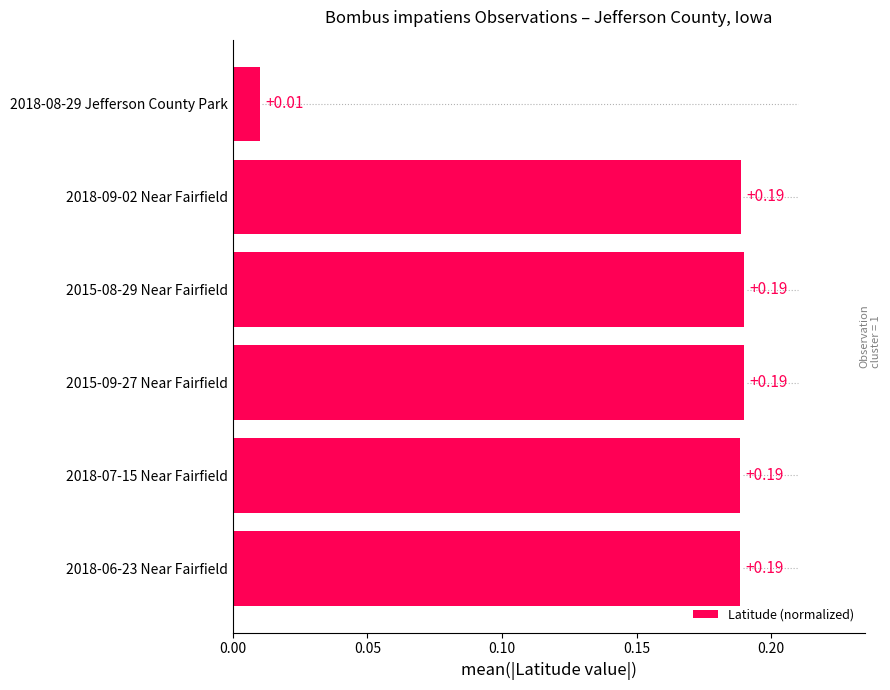

What is the sum of the values at 2015-08-29 Near Fairfield and 2018-09-02 Near Fairfield?

0.4